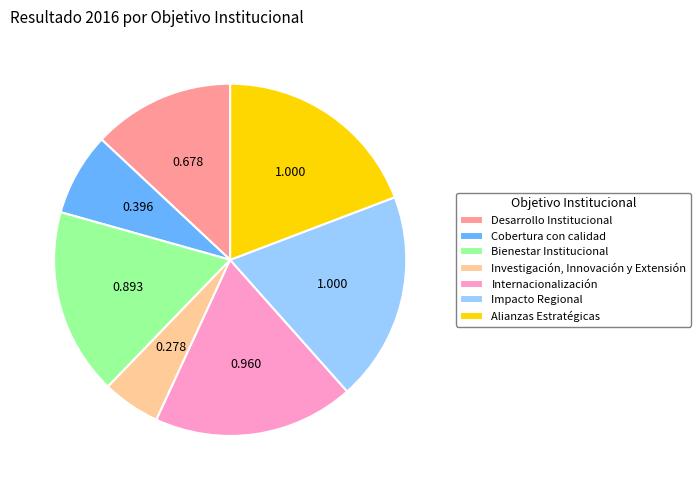

How many slices are in this pie chart?

7